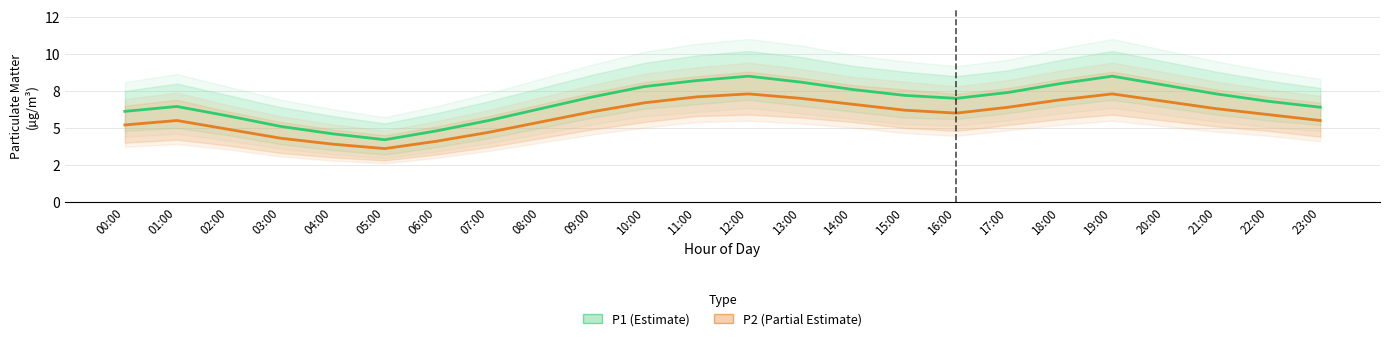

True or false: P2 (Partial Estimate) and P1 (Estimate) intersect in this chart.

False